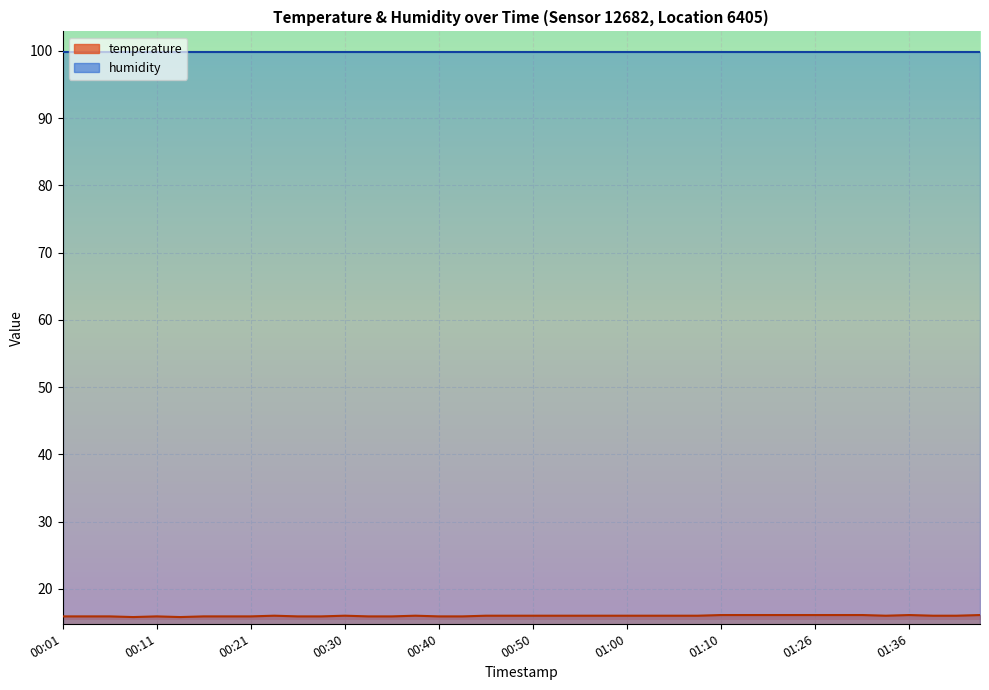

Reading left to right, extract all data points from this chart.

15.9	15.9	15.9	15.8	15.9	15.8	15.9	15.9	15.9	16.0	15.9	15.9	16.0	15.9	15.9	16.0	15.9	15.9	16.0	16.0	16.0	16.0	16.0	16.0	16.0	16.0	16.0	16.0	16.1	16.1	16.1	16.1	16.1	16.1	16.1	16.0	16.1	16.0	16.0	16.1